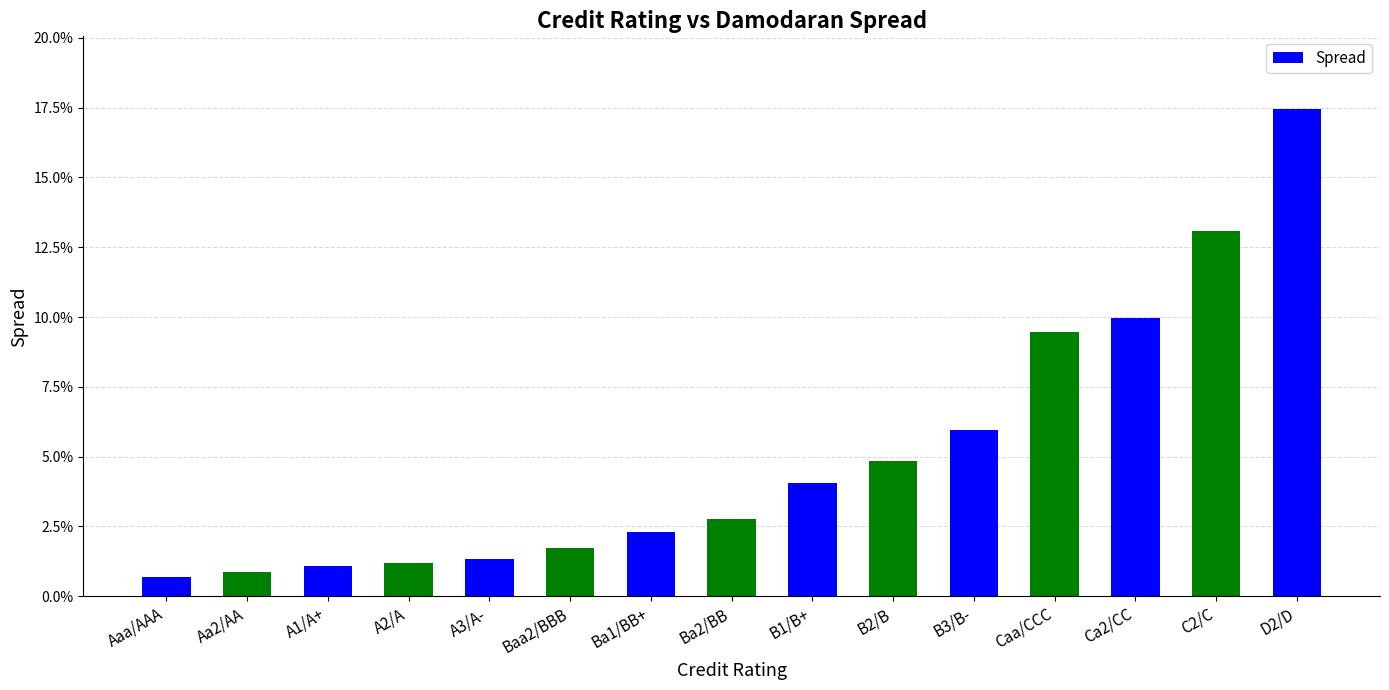

What is the difference between the maximum and minimum values?

0.2